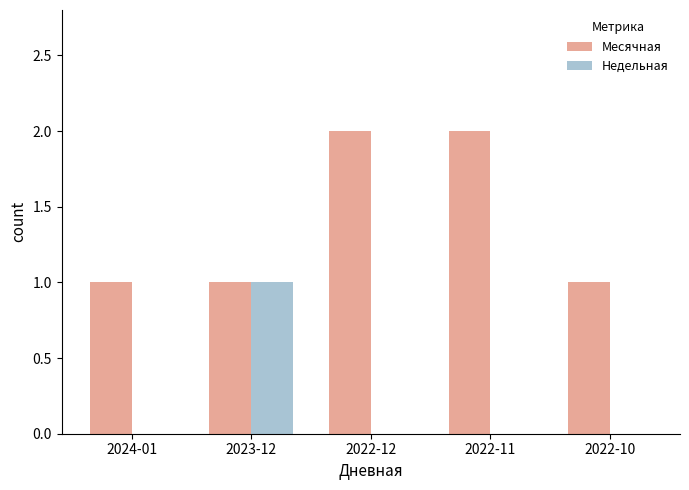

Which series has the largest total across all categories?

Месячная